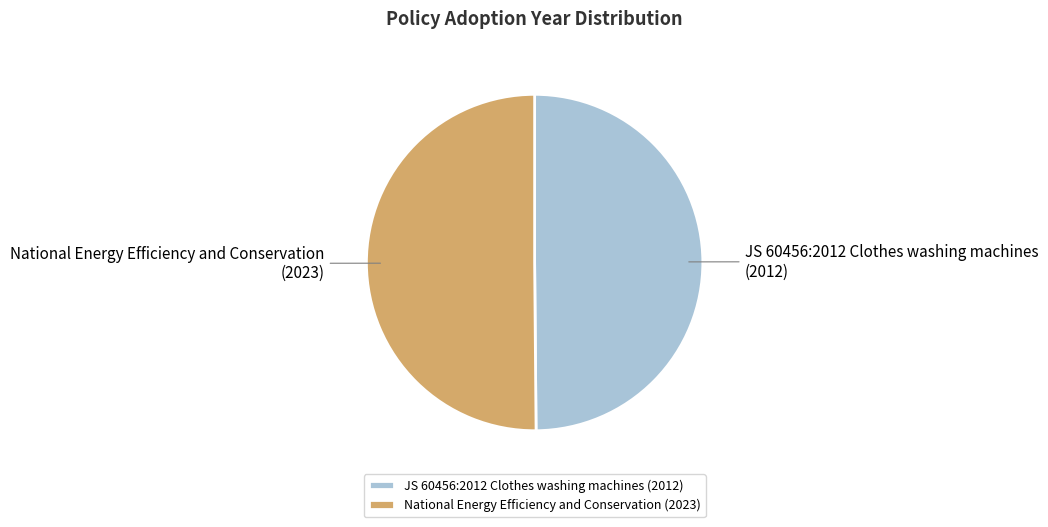

Combined, do JS 60456:2012 Clothes washing machines and National Energy Efficiency and Conservation account for over 50%?

Yes